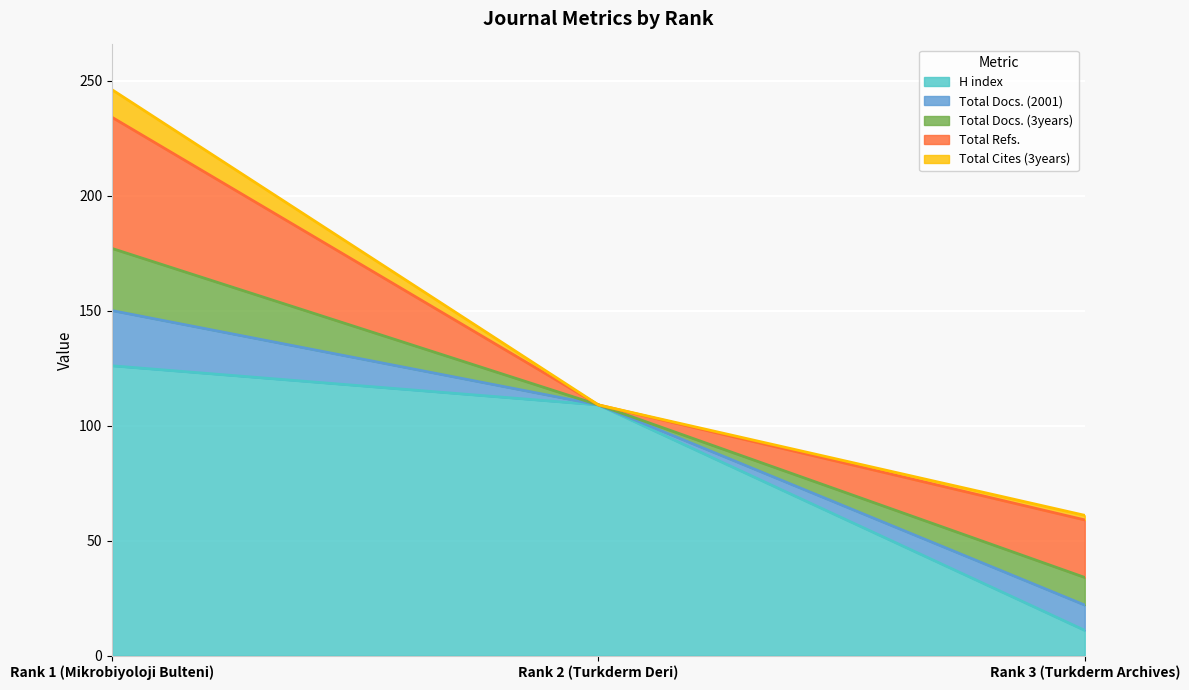

How many data points in Total Docs. (3years) are less than 12?

1